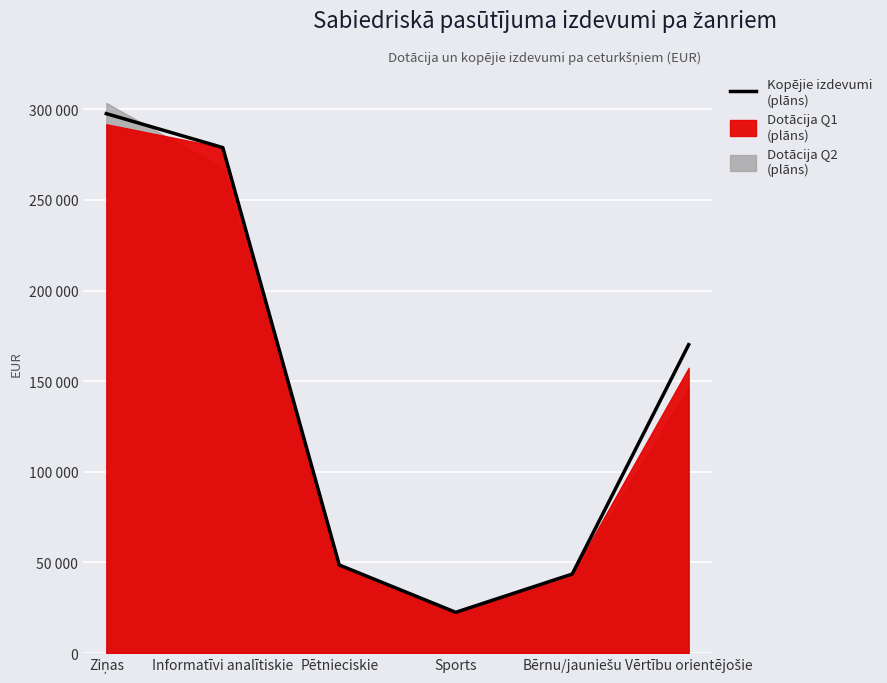

How many lines are shown in the chart?

1